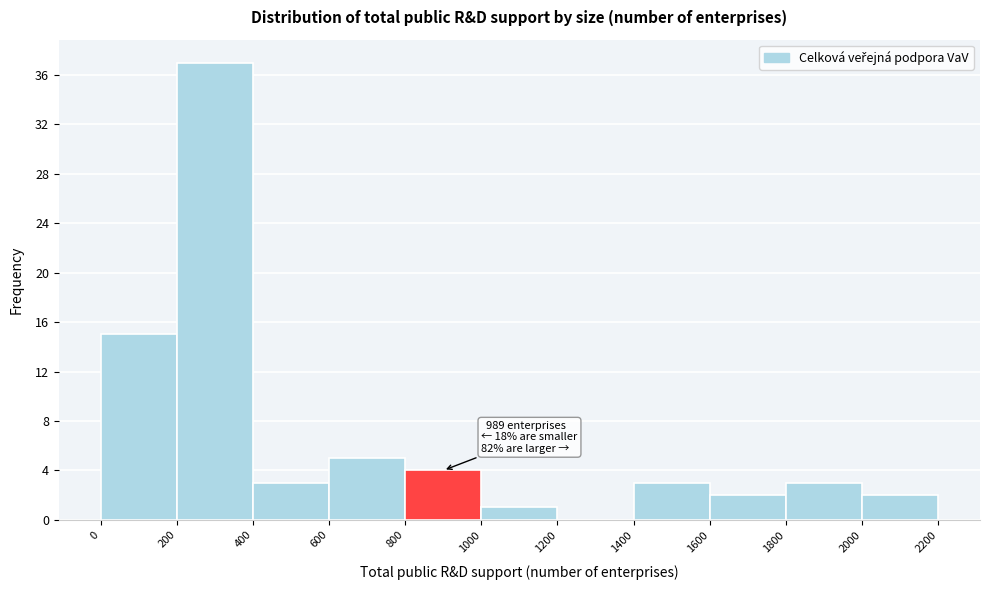

Which range on the x-axis has the tallest bar?

200 to 400